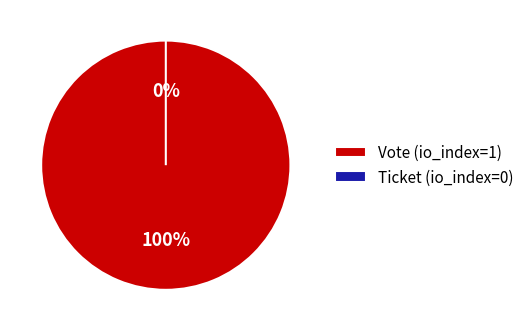

Which slice is the smallest?

Ticket (io_index=0)